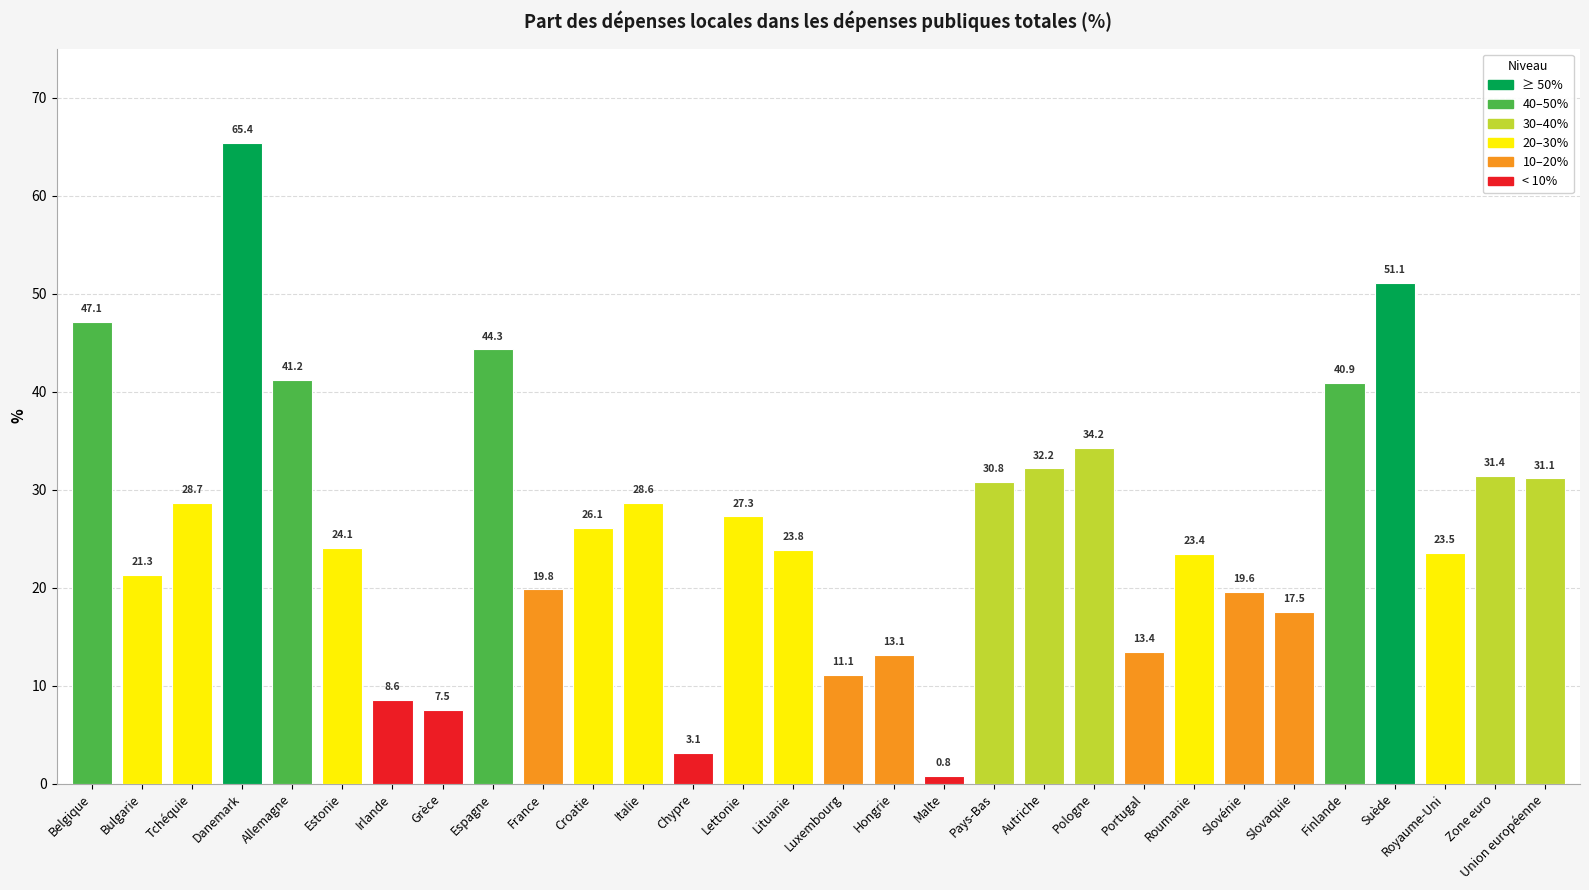

What is the change in value from Allemagne to Slovaquie?

-23.7